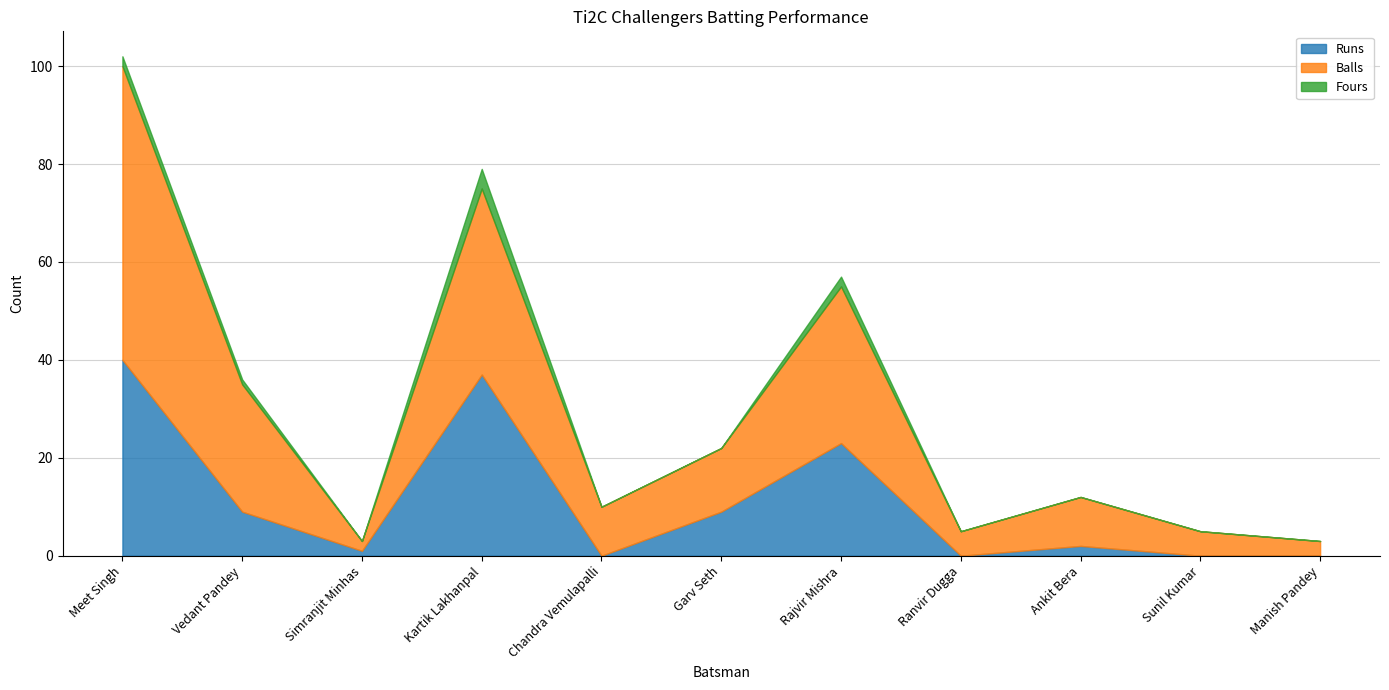

True or false: Runs and Fours intersect in this chart.

False